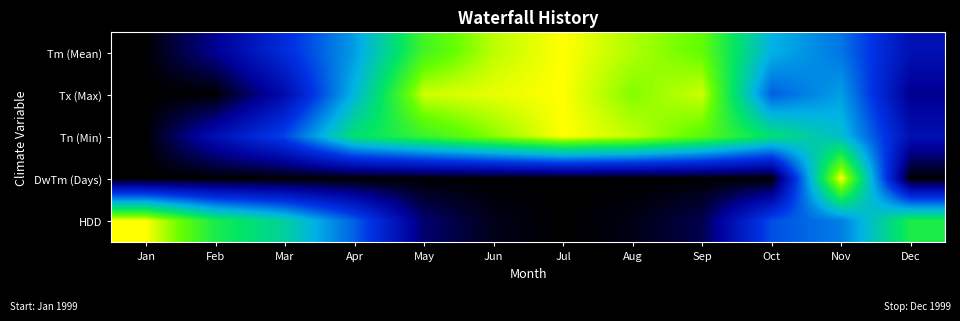

How many distinct data groups are displayed?

5